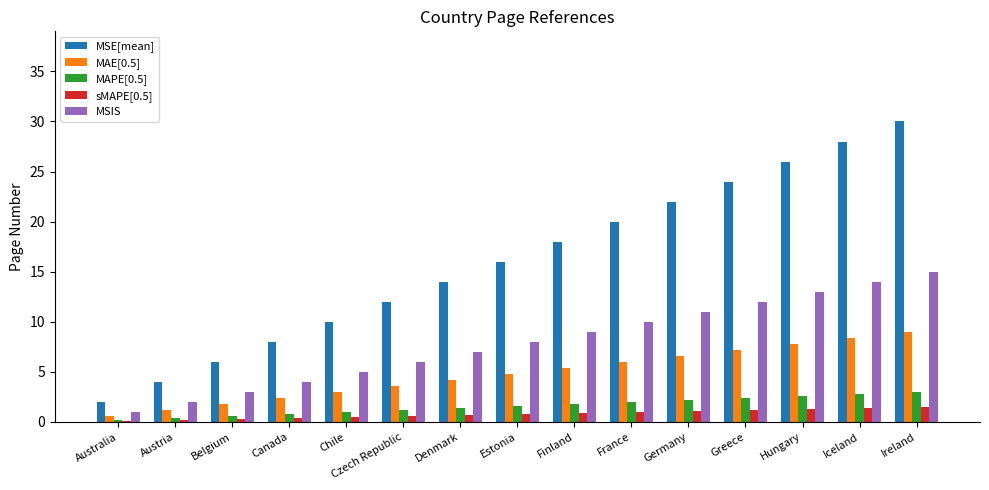

What is the sum of all MAE[0.5] values?

72.0